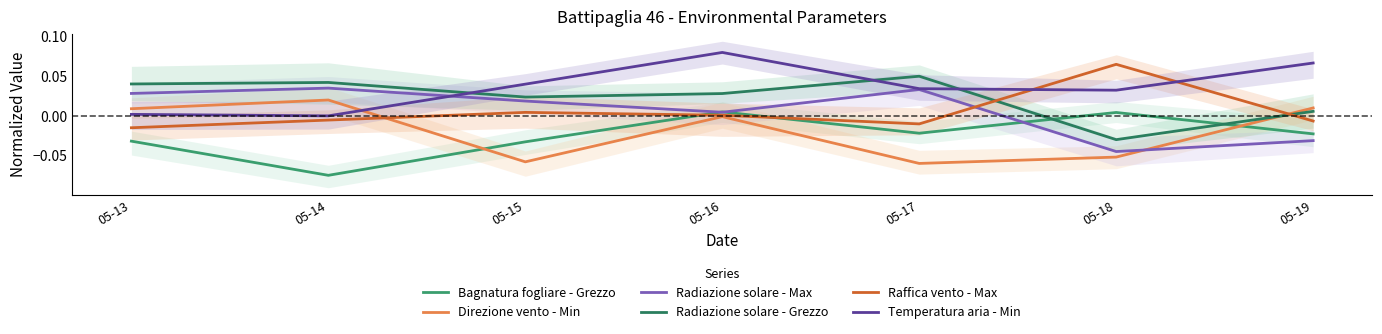

At which label does Temperatura aria - Min reach its peak?

05-16